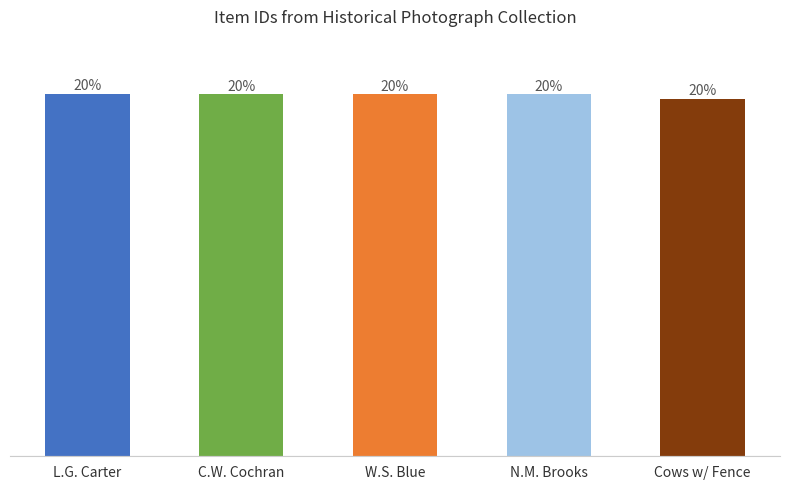

Between N.M. Brooks and W.S. Blue, which is larger?

W.S. Blue